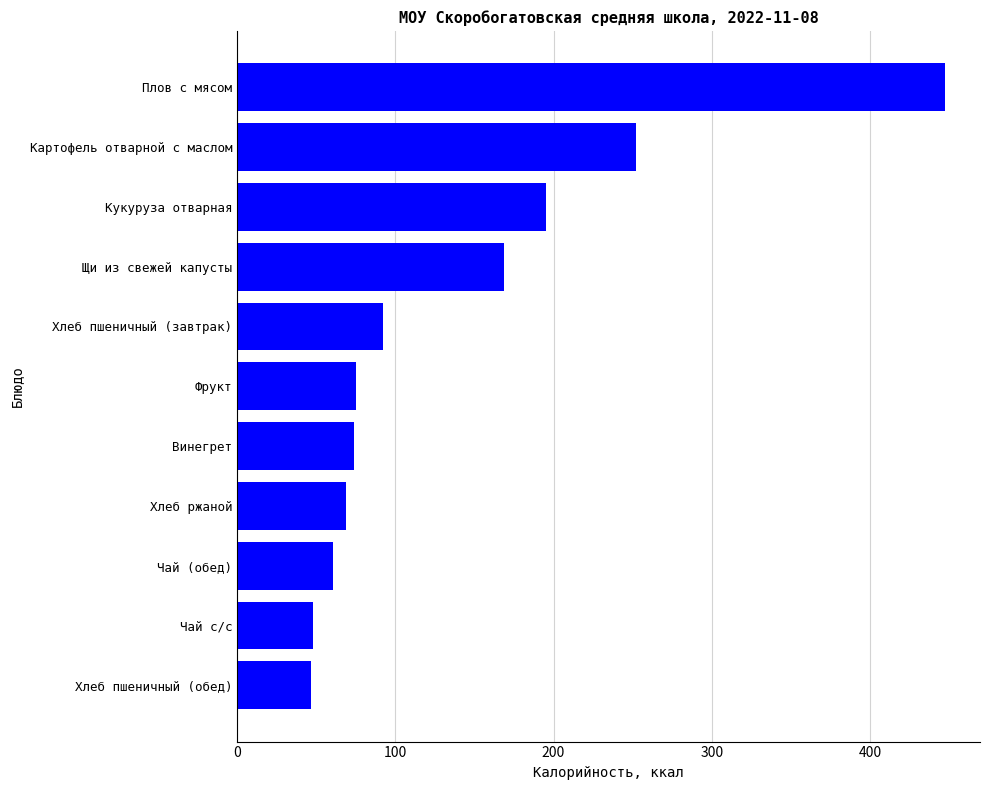

How many data points are less than 75?

5